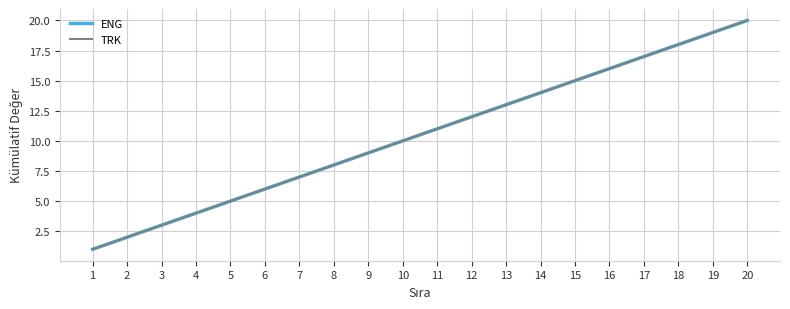

What is the value of the TRK point at the 18th from the left?

18